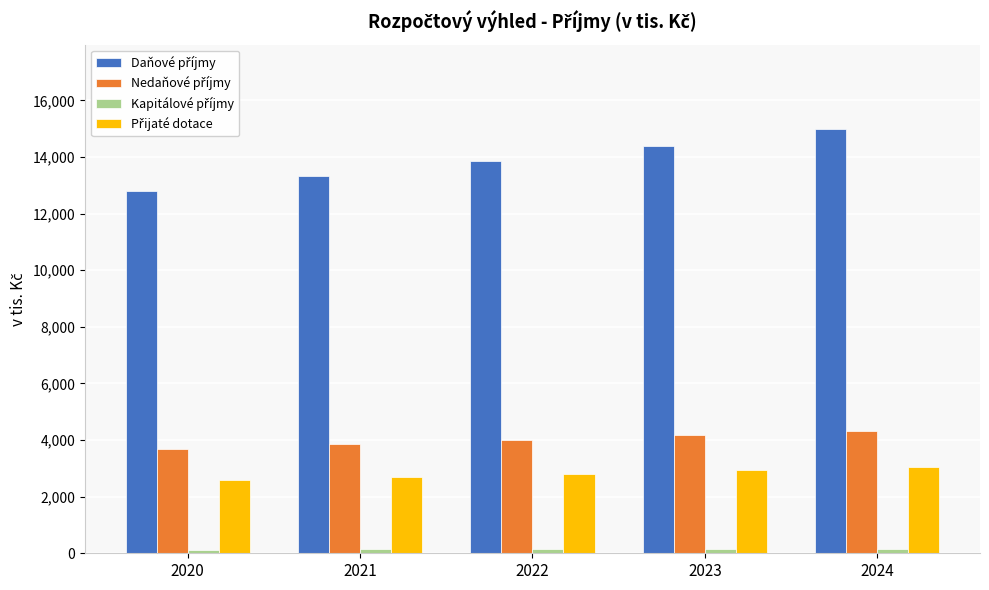

At how many categories does at least one series exceed 12175?

5